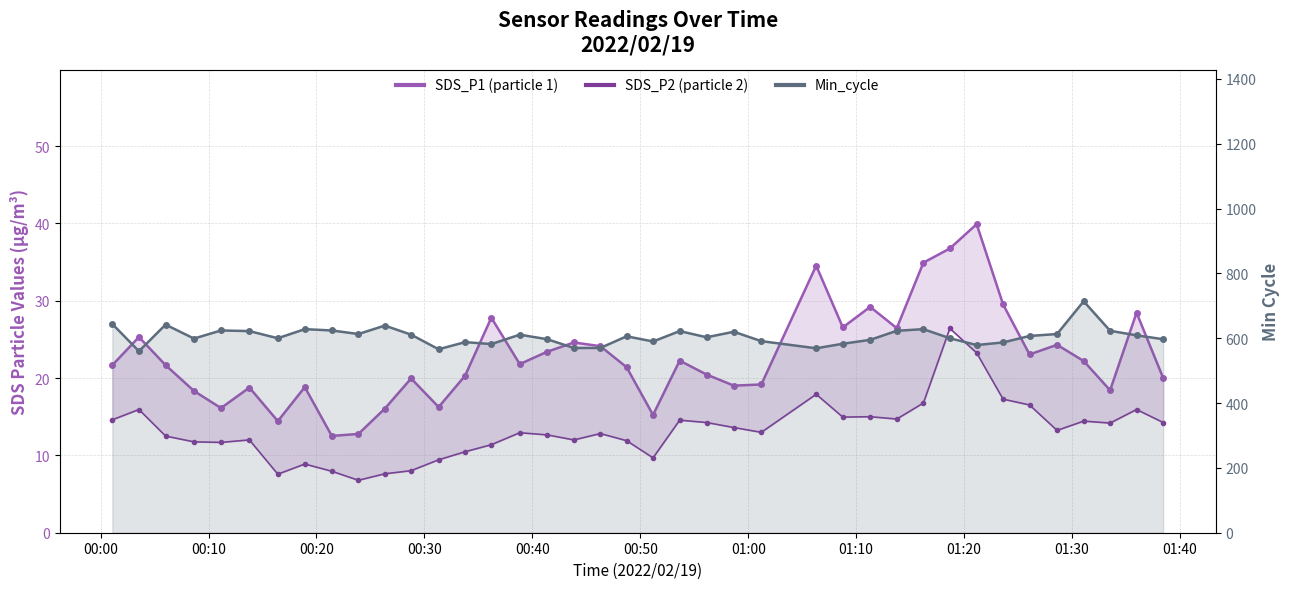

What is the difference between the maximum and minimum values in the Min_cycle line series?

154.0